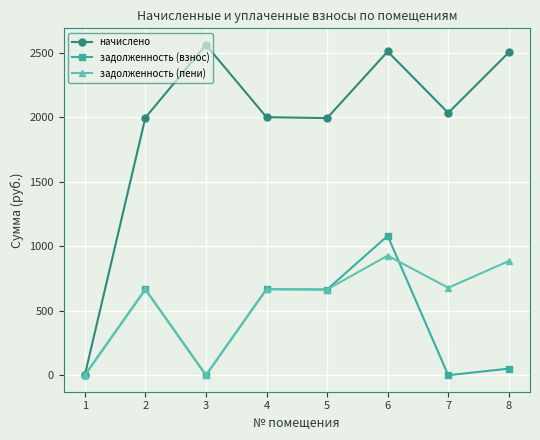

At which category is the sum across all series the highest?

6